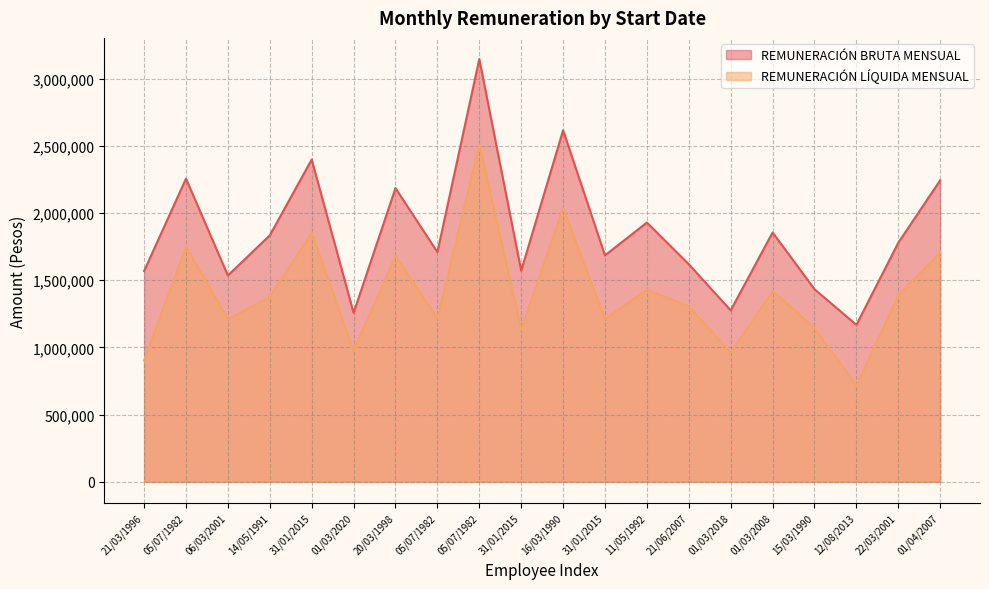

Rank the series at 21/06/2007 from highest to lowest value.

REMUNERACIÓN BRUTA MENSUAL, REMUNERACIÓN LÍQUIDA MENSUAL